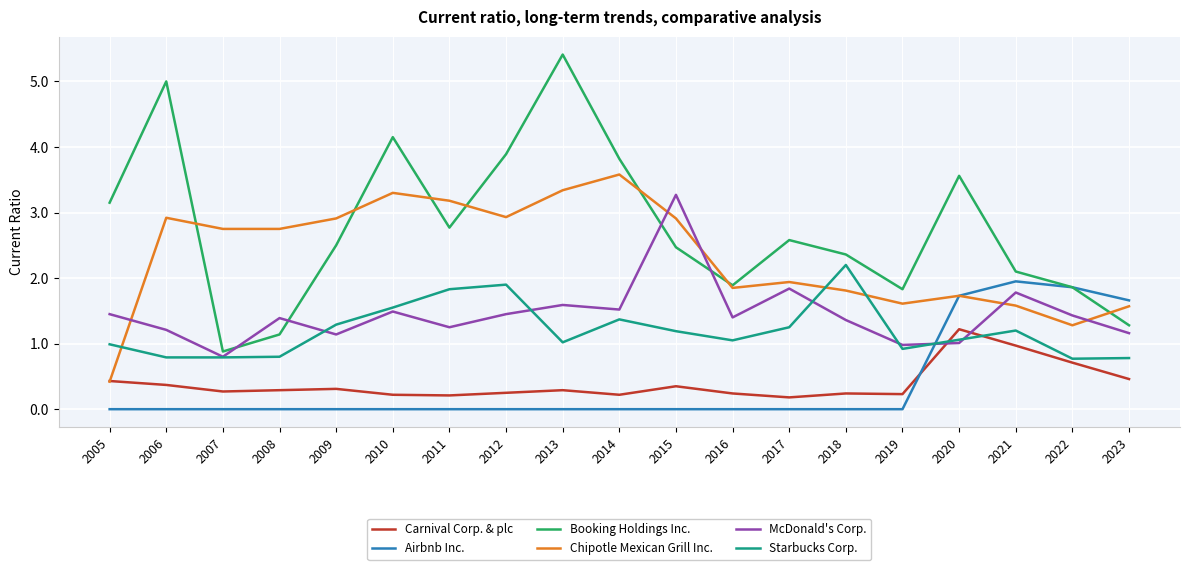

What is the sum of the McDonald's Corp. values at 2007 and 2013?

2.4